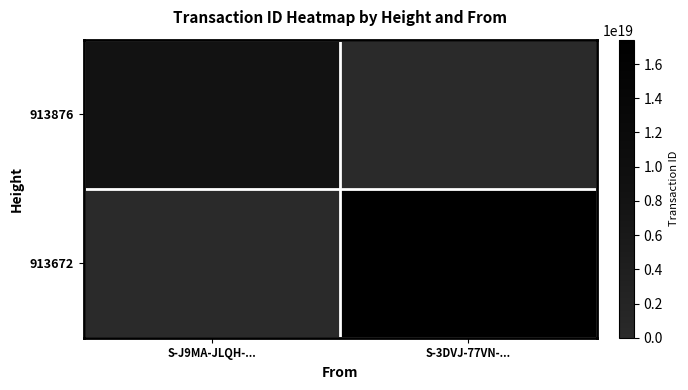

Reading left to right, extract all data points from this chart.

913876: S-J9MA-JLQH-...=8250135410641067008	S-3DVJ-77VN-...=0
913672: S-J9MA-JLQH-...=0	S-3DVJ-77VN-...=17424452066508675072